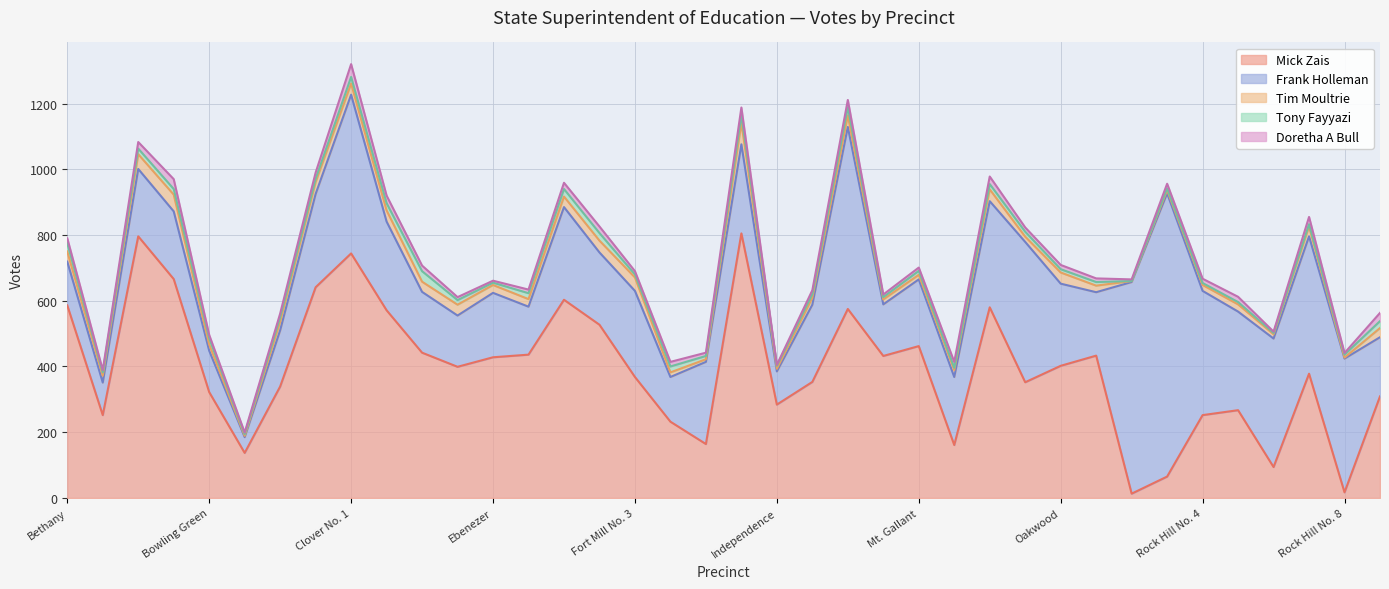

How many series are shown in this chart?

5